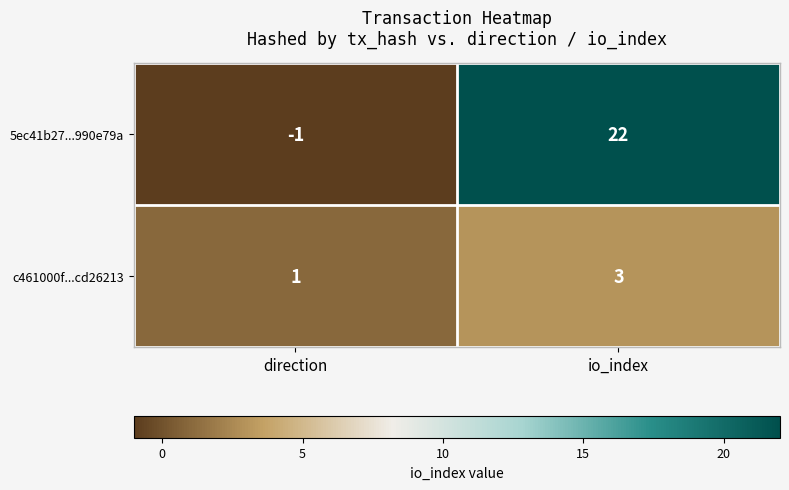

Which series has the widest spread of values?

5ec41b27...990e79a